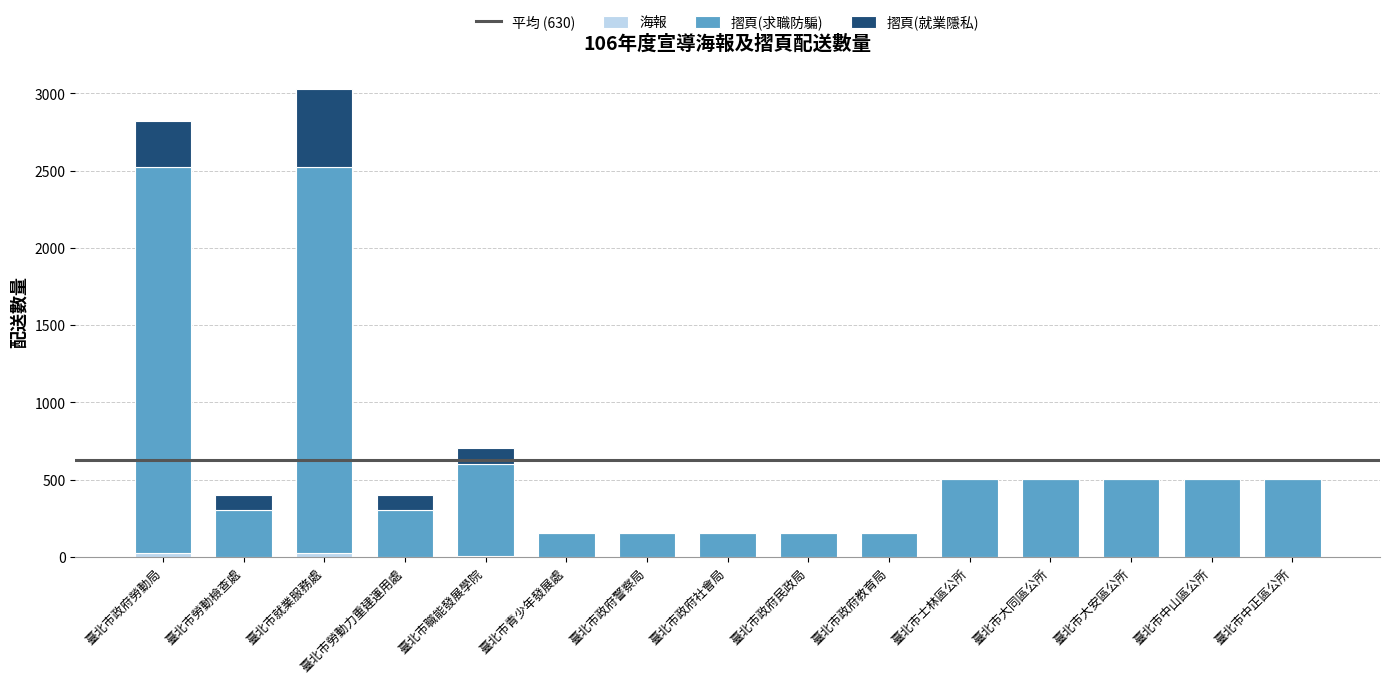

At which category is the sum across all series the highest?

臺北市就業服務處